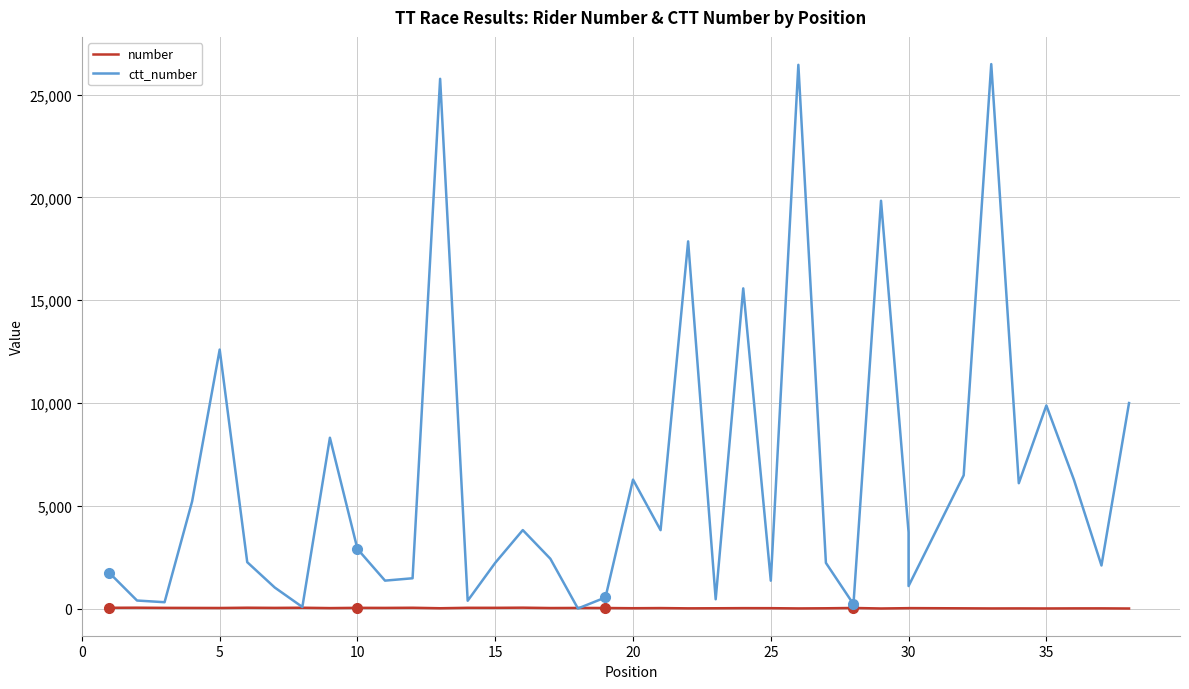

How many data points does each series have?

38